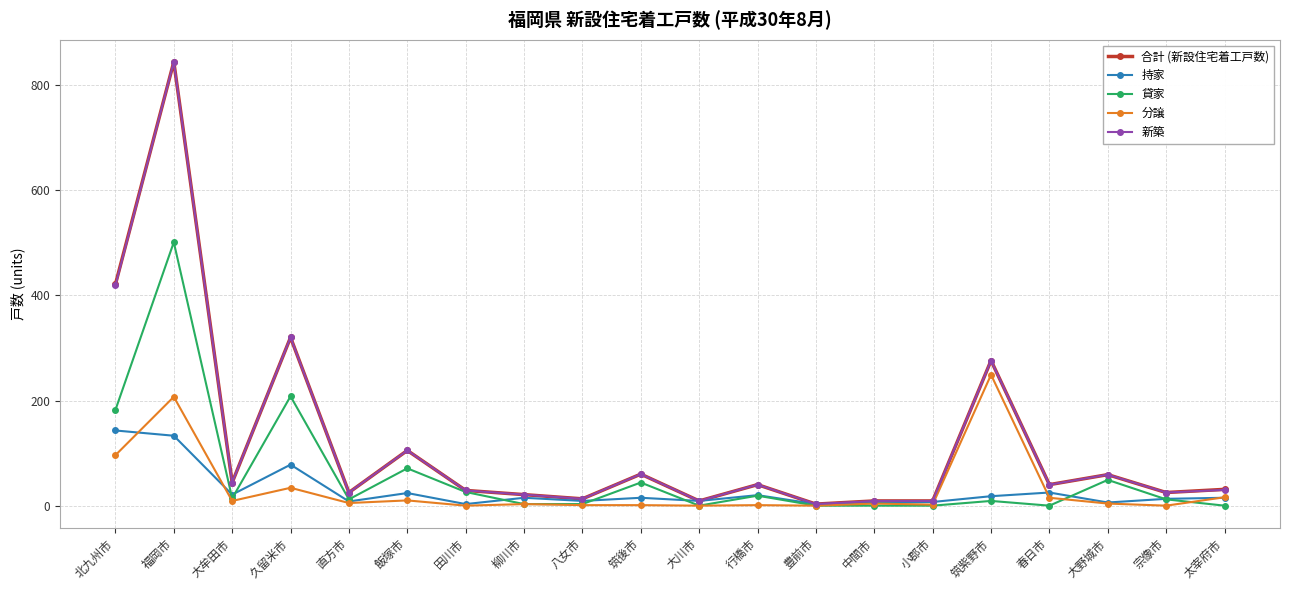

At which category does 合計 (新設住宅着工戸数) reach its first local valley?

大牟田市